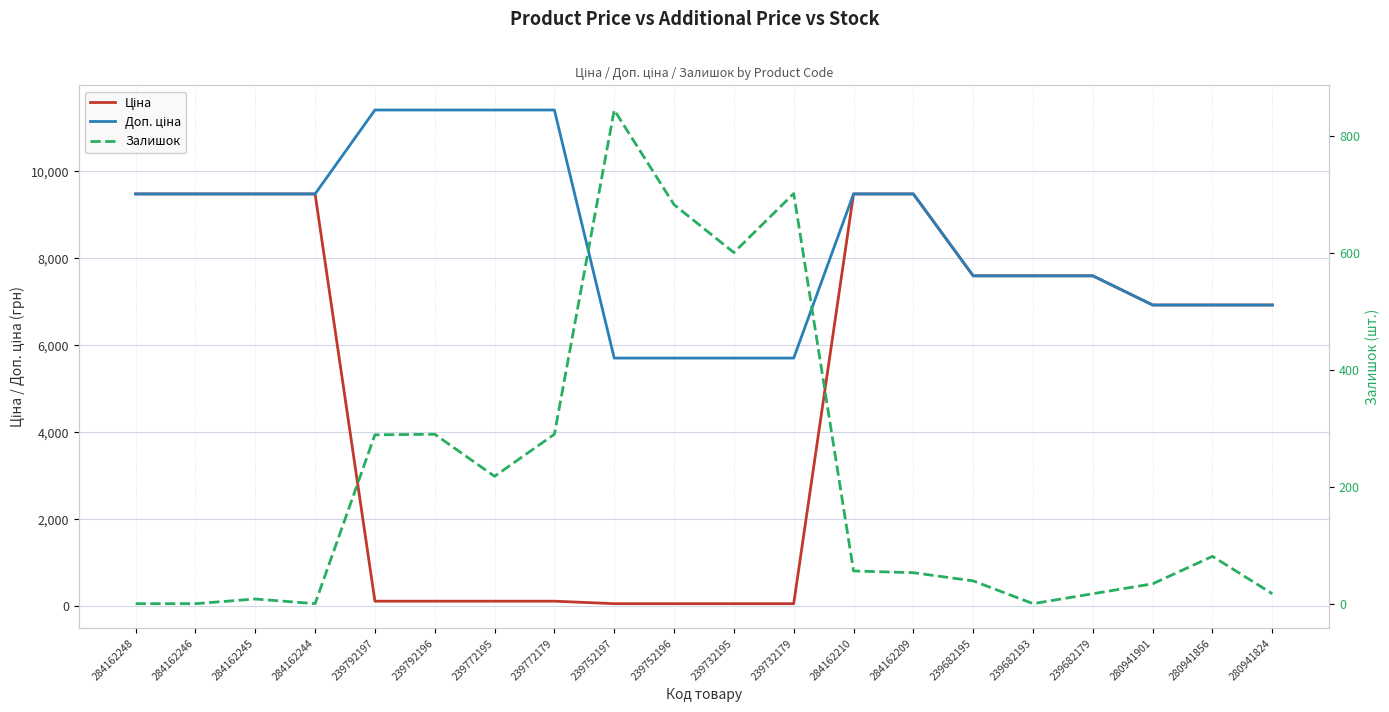

What is the value of the Доп. ціна point at the 11th from the left?

5705.0